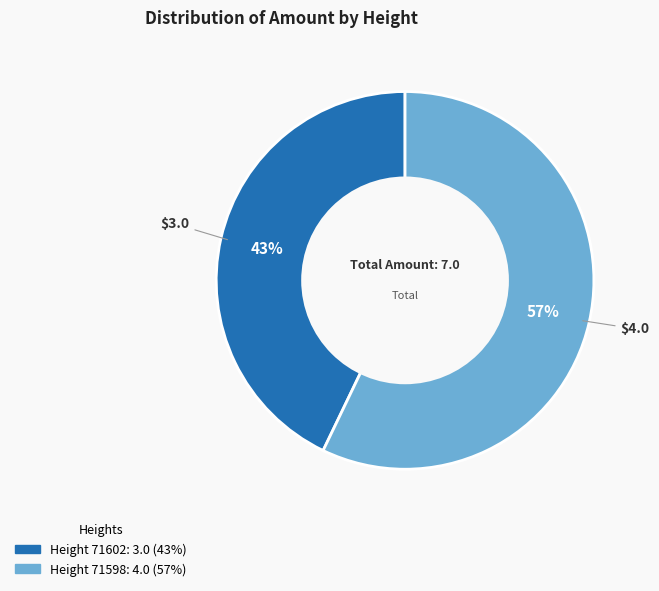

Is there any slice that represents more than half of the pie?

Yes